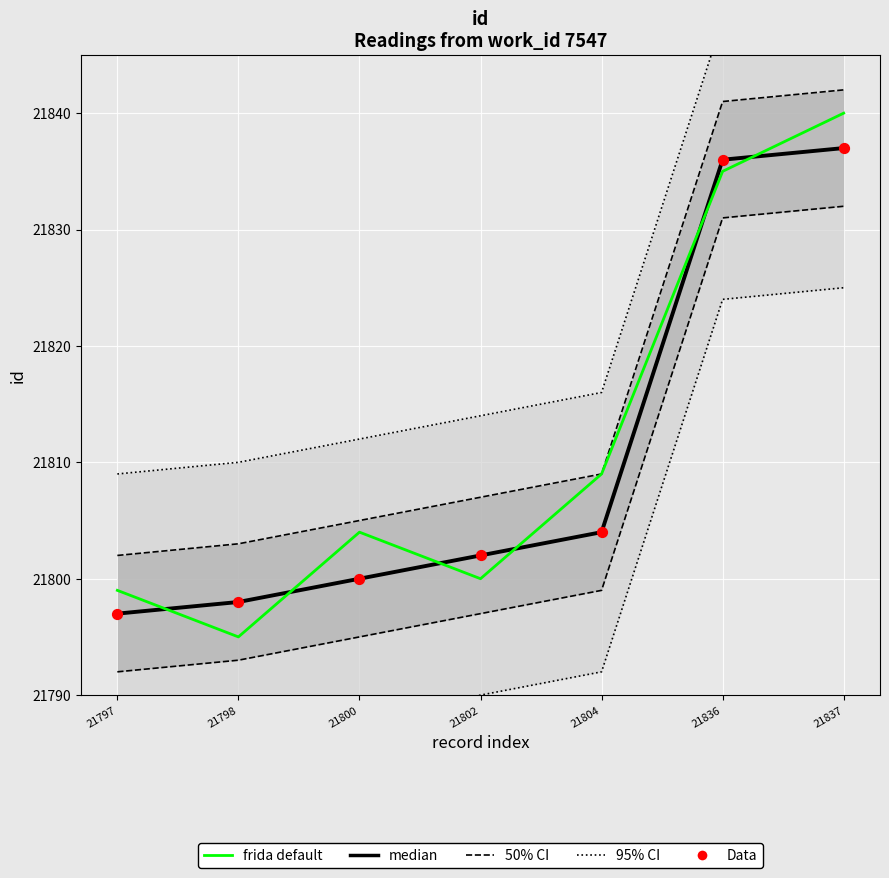

What are all the series names shown in the legend?

95% CI, 50% CI, frida default, median, Data